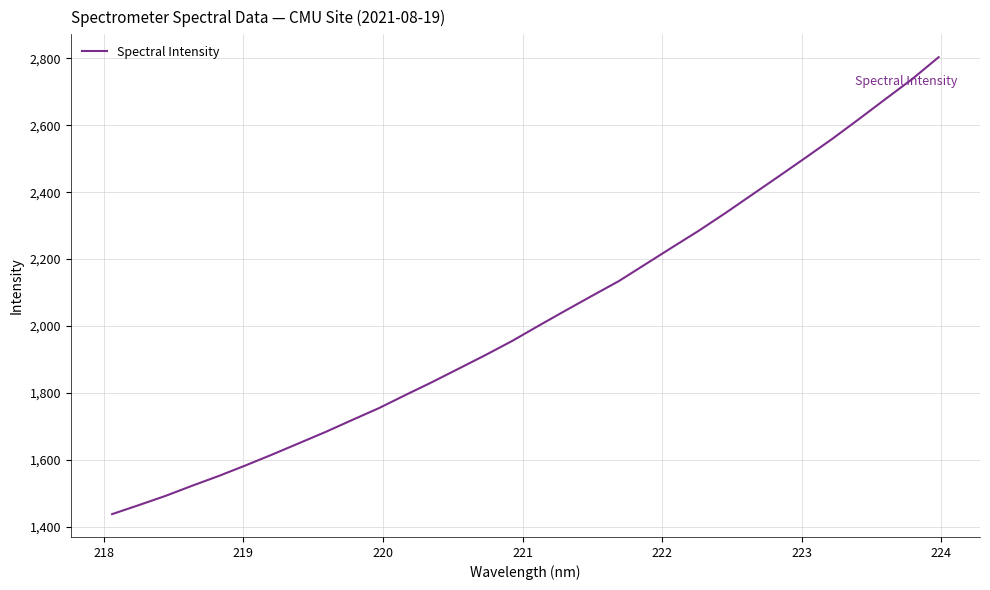

What is the difference between the second highest and second lowest values?

1274.0